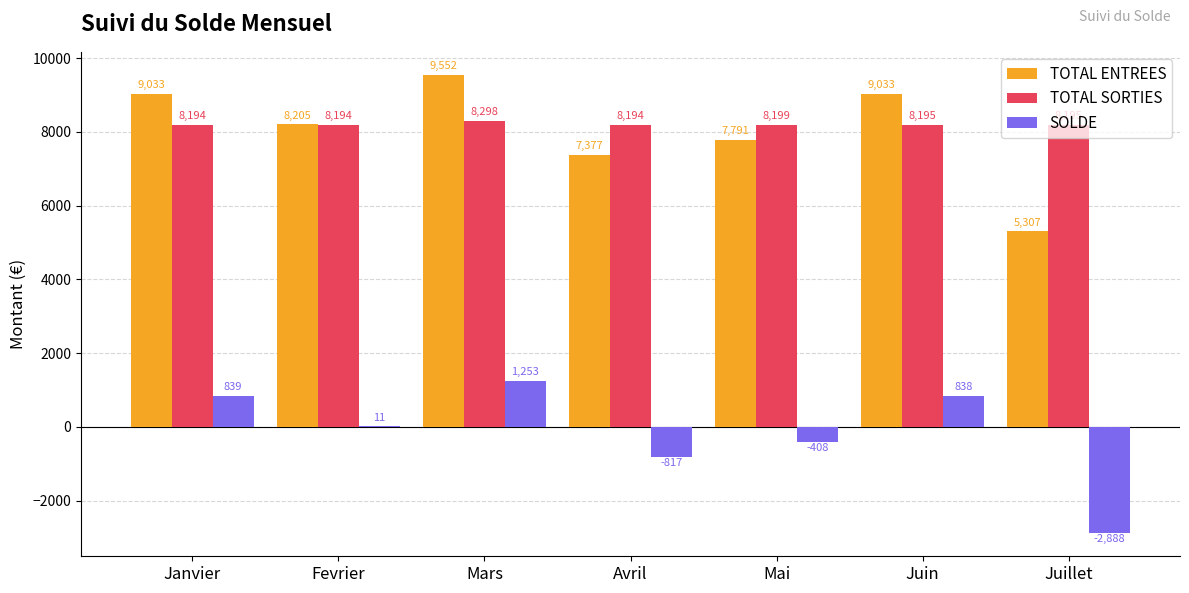

The value of TOTAL SORTIES at Mai is 11563.0. True or false?

False